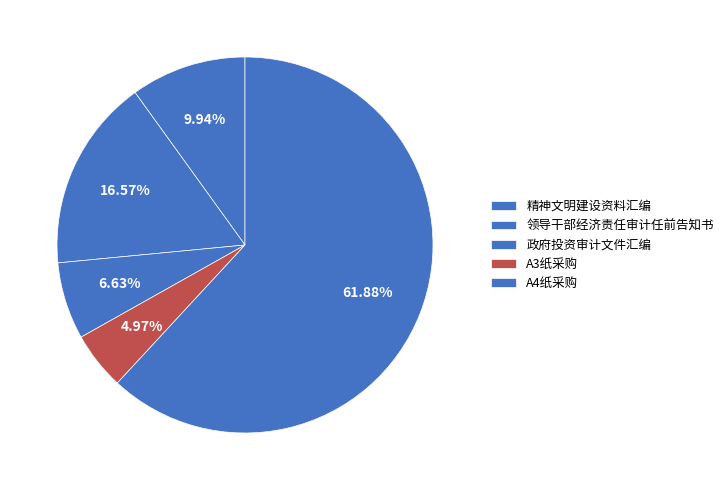

Count the number of slices in the pie.

5